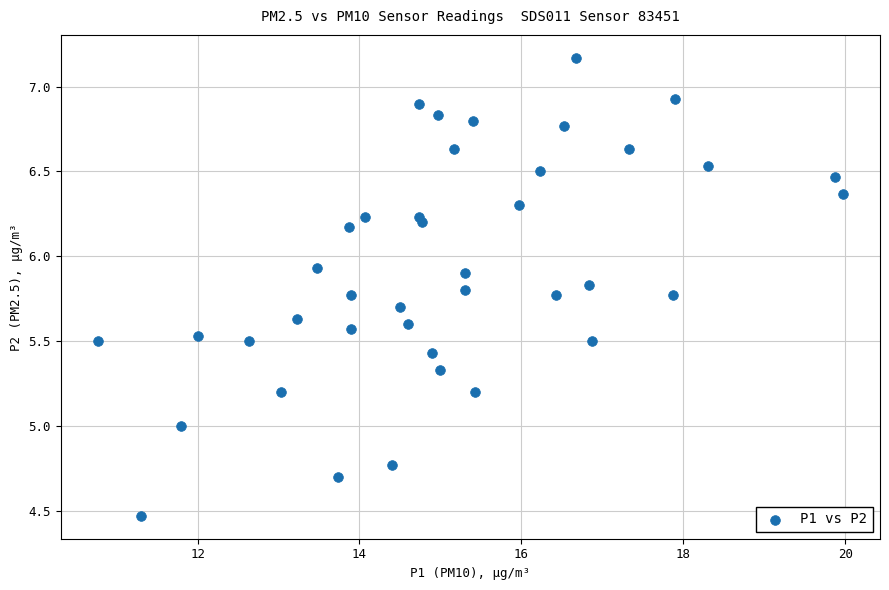

What is the range of X values (max minus min)?

9.2